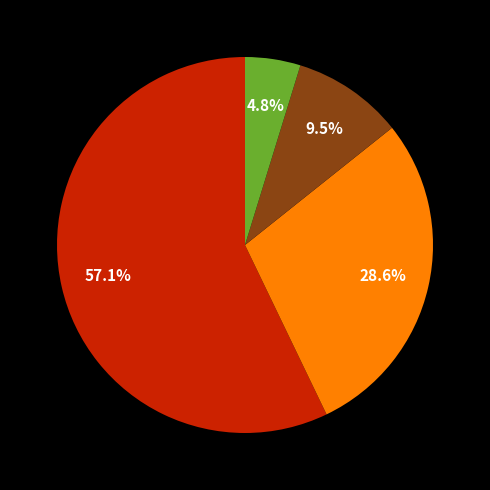

Does any single category account for the majority?

Yes